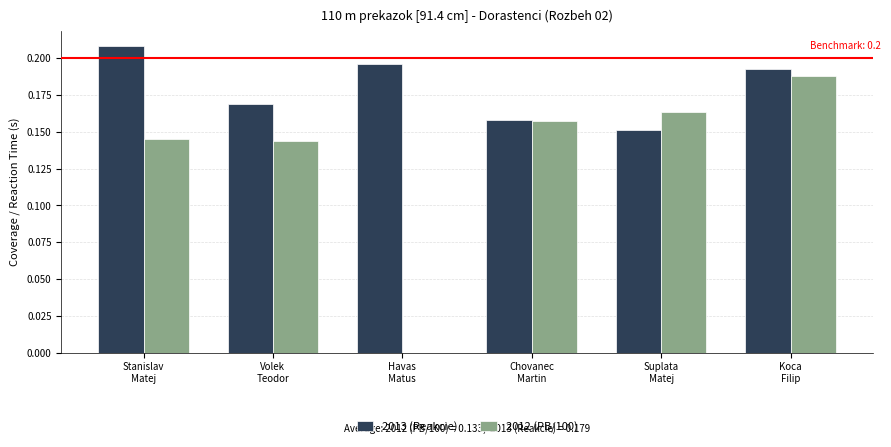

Is it true that 2013 (Reakcie) equals 0.3 at Koca
Filip?

False